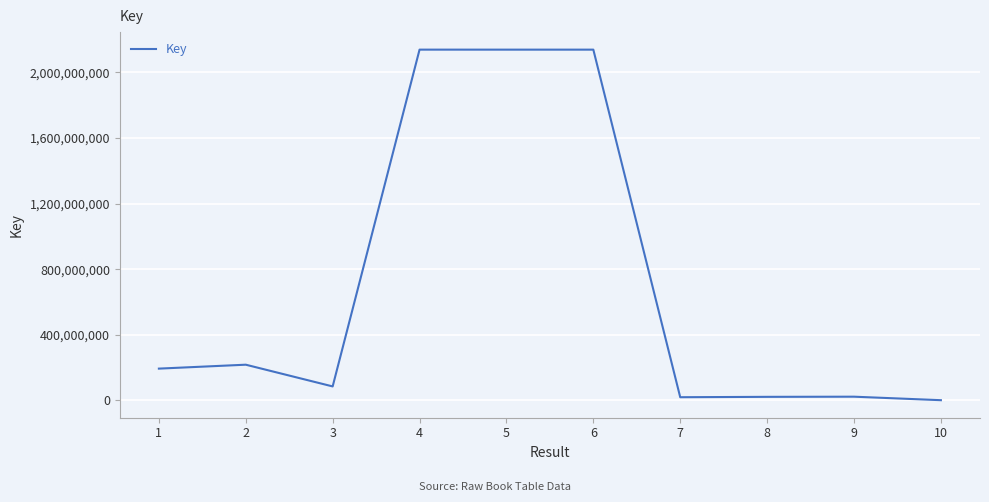

Is it true that the value at 3 is 85710080?

True